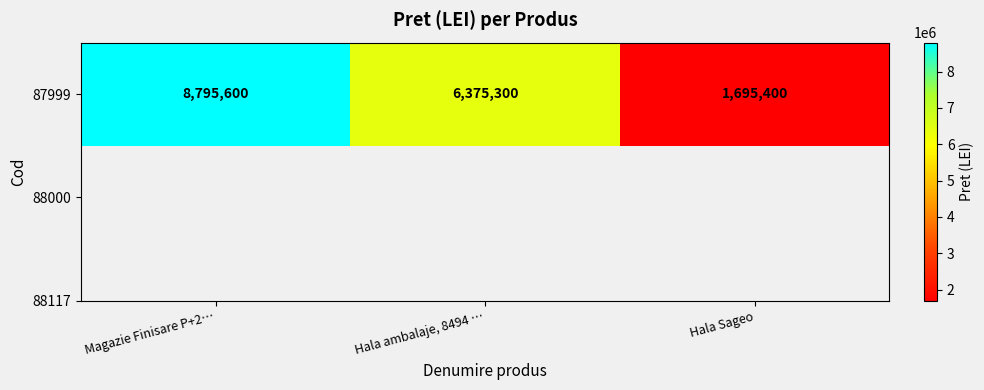

What is the approximate value at Magazie Finisare P+2…, to the nearest 10?

8795600